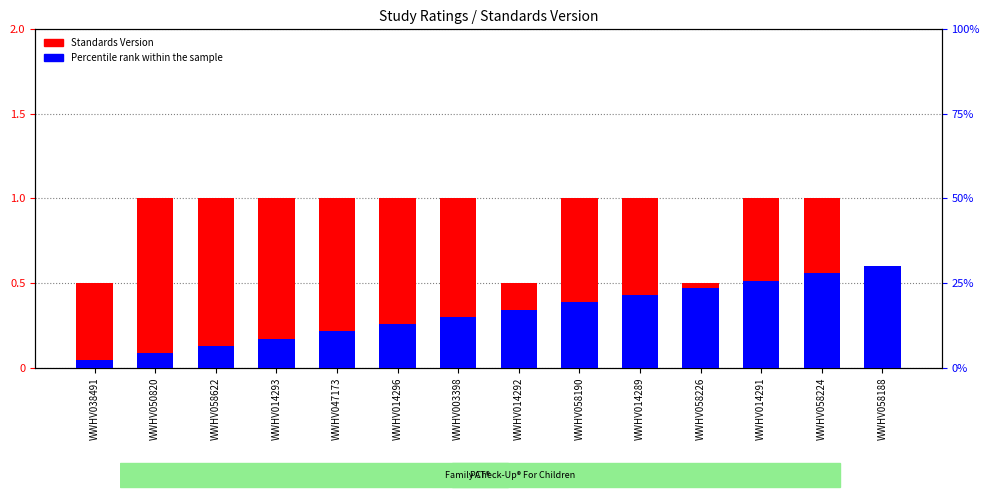

Rank the series at WWHV058224 from highest to lowest value.

Standards Version, Percentile rank within the sample